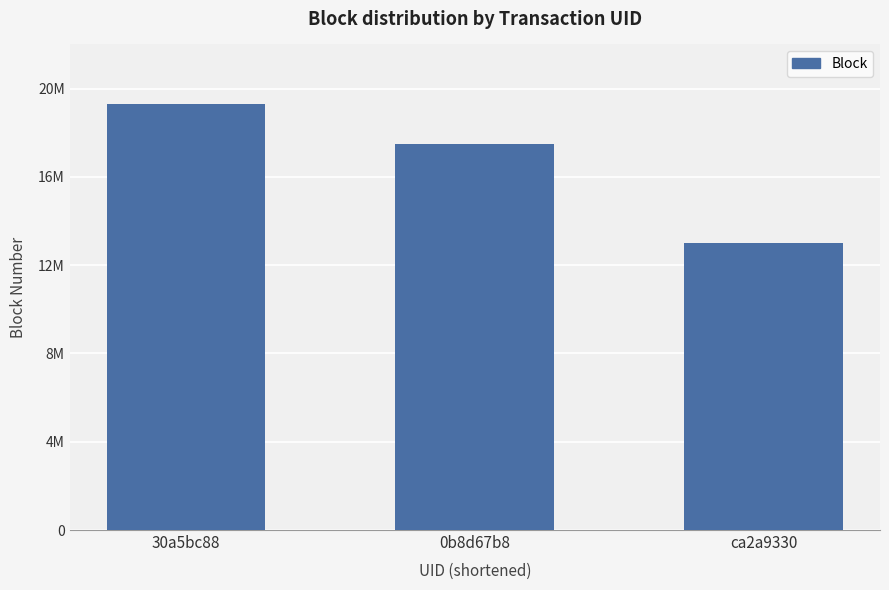

Which label corresponds to the smallest value in the chart?

ca2a9330